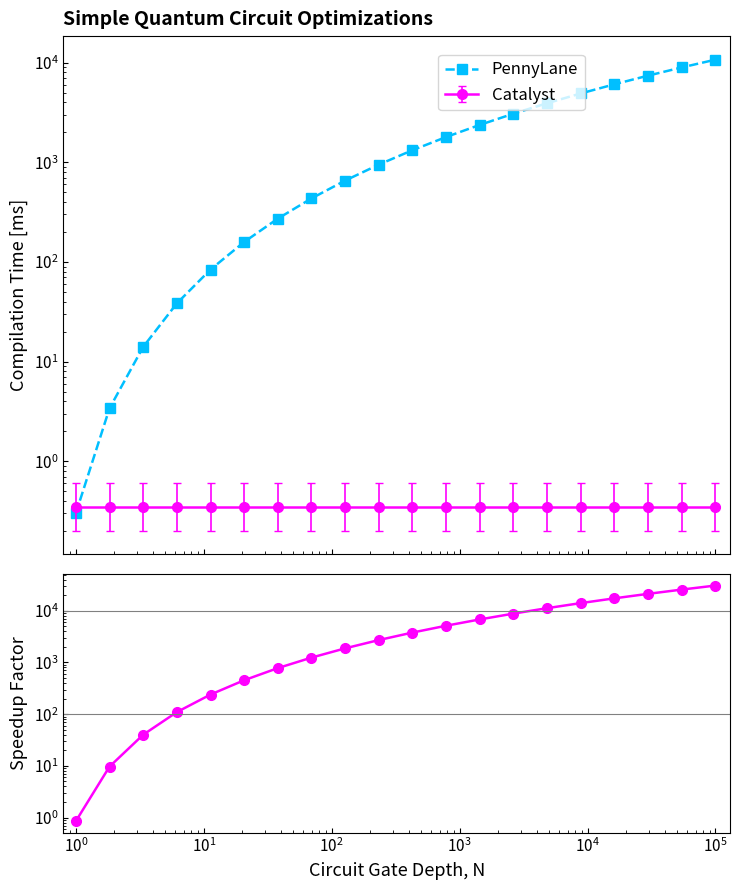

Is this an area chart (filled region under the line)?

No